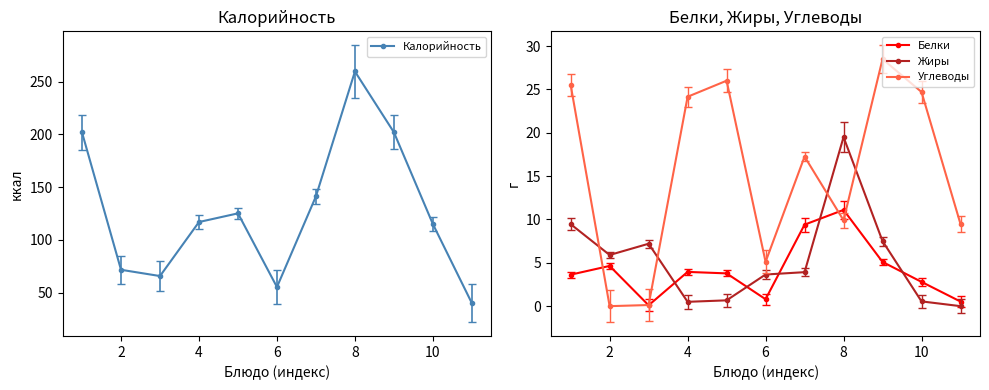

How many interior local peaks does the Белки series have?

3